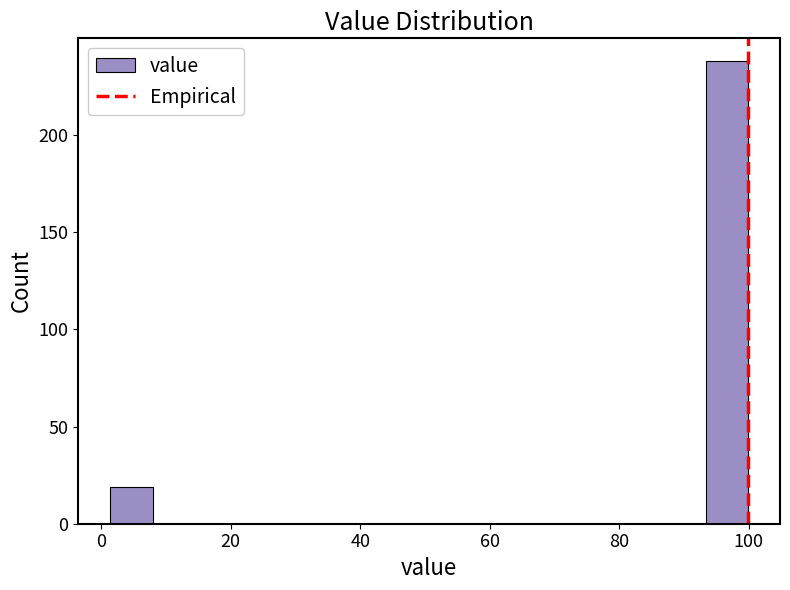

Read against the x-axis, roughly where is the centre of the tallest bar?

96